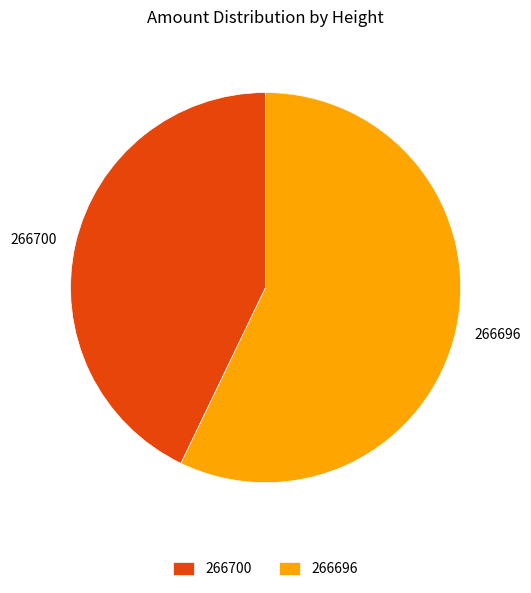

Between 266700 and 266696, which is larger?

266696